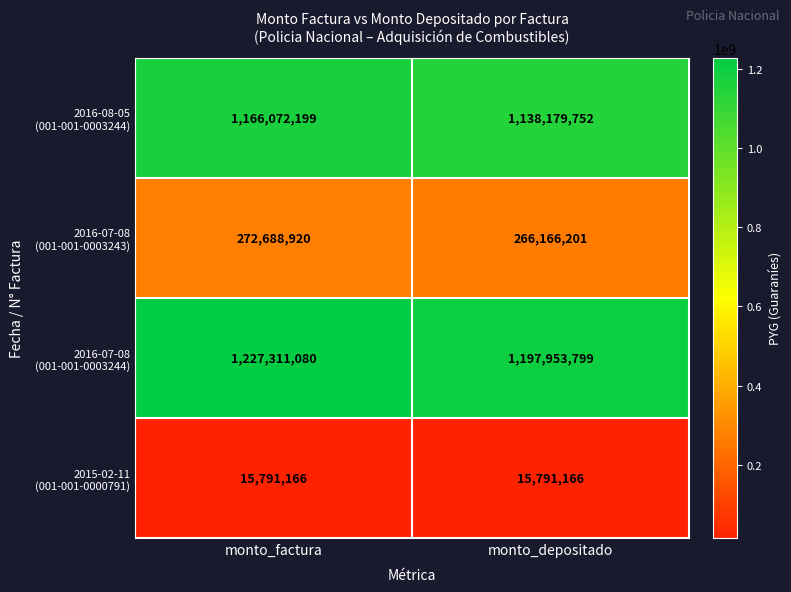

Which label corresponds to the largest value in the chart?

monto_factura